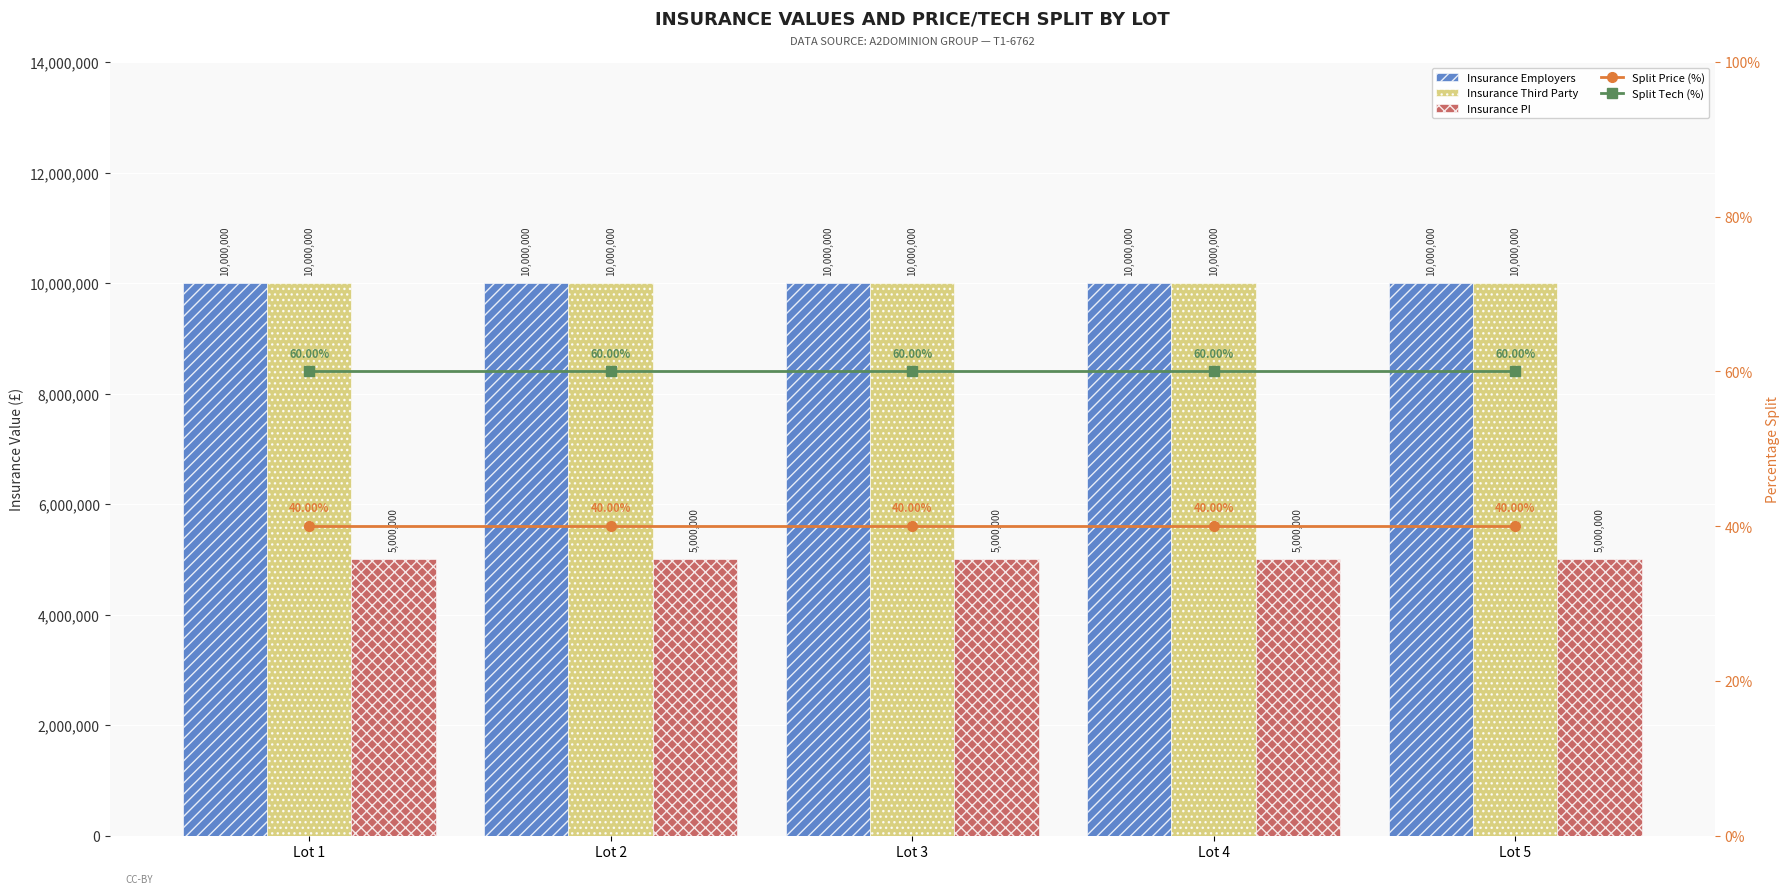

Rank the series by their maximum value, from highest to lowest.

Insurance Employers, Insurance Third Party, Insurance PI, Split Tech (%), Split Price (%)